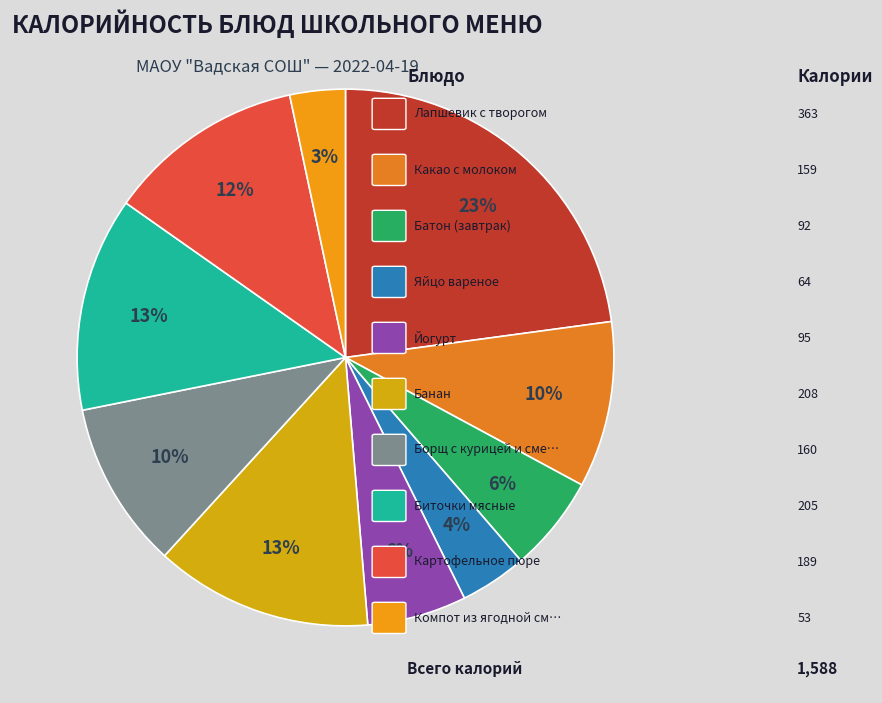

Which slice is the largest?

Лапшевик с творогом